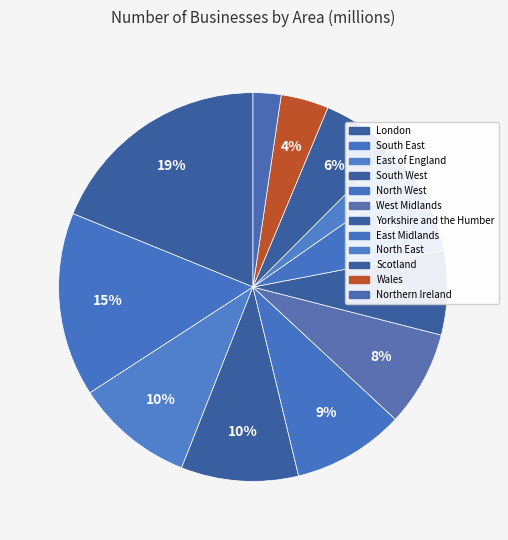

To the nearest percent, what percentage of the pie is Scotland?

6%